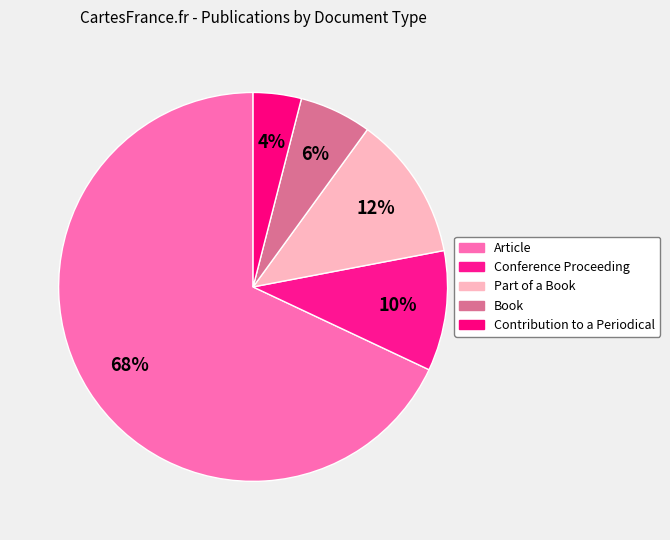

To the nearest percent, what is the difference between the largest and smallest slice percentages?

64%